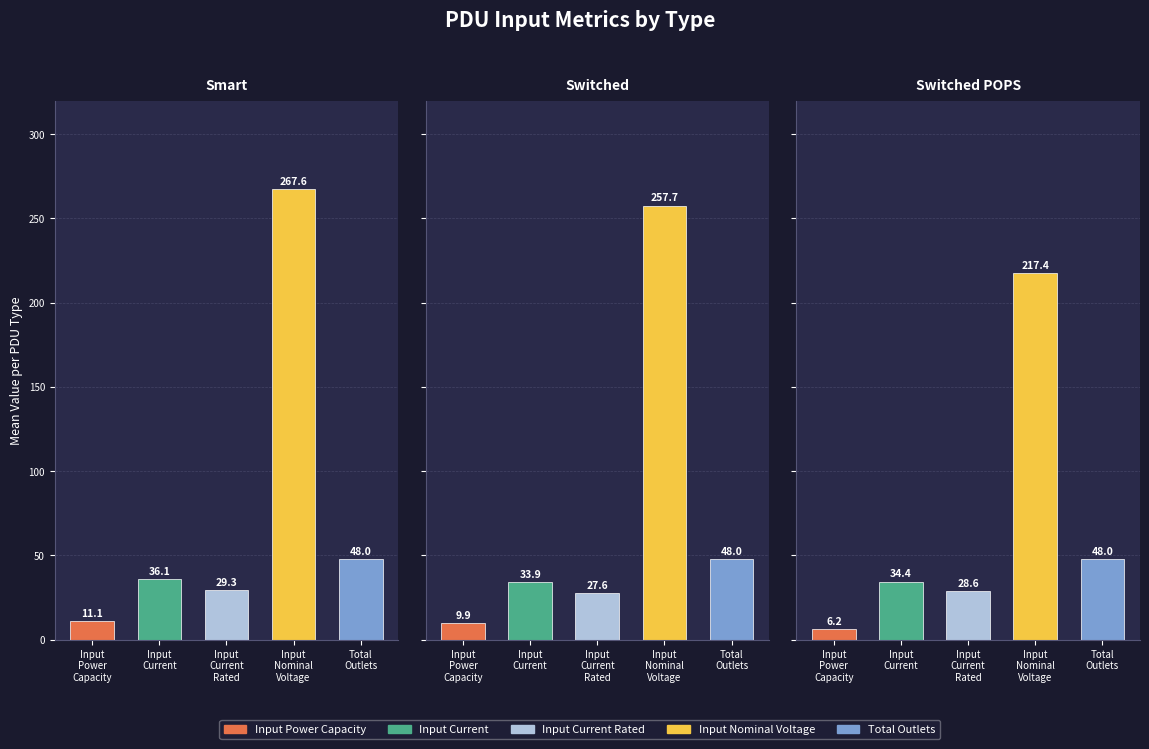

Which series has the largest range (max minus min)?

Smart